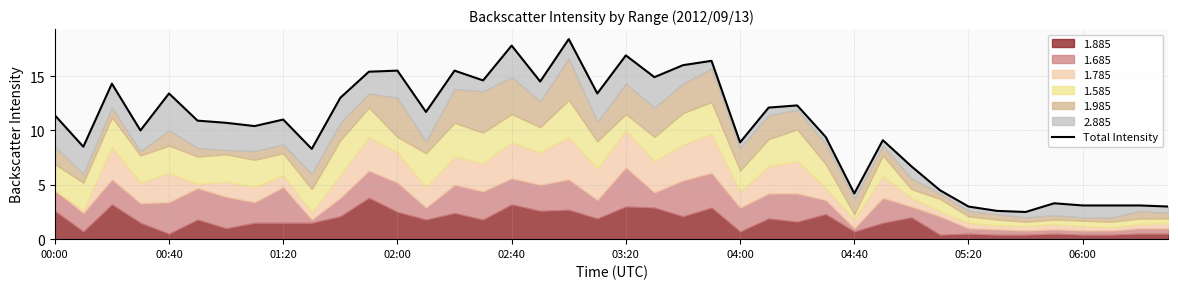

How many lines are shown in the chart?

1